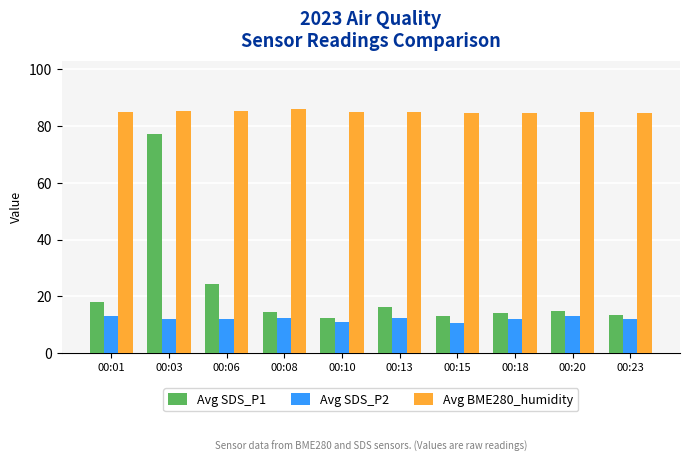

The value of Avg SDS_P1 at 00:15 is 13.1. True or false?

True